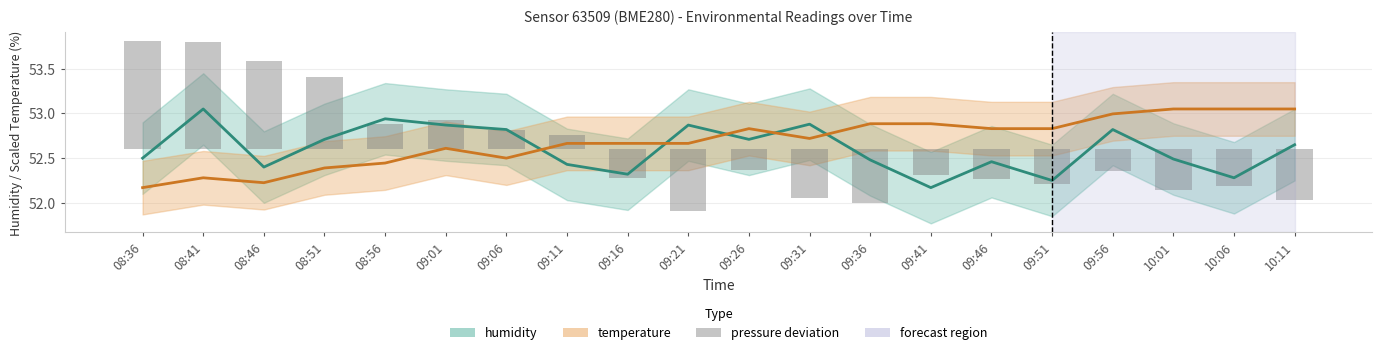

Reading left to right, extract all data points from this chart.

humidity: 52.5	53.0	52.4	52.7	52.9	52.9	52.8	52.4	52.3	52.9	52.7	52.9	52.5	52.2	52.5	52.2	52.8	52.5	52.3	52.6
temperature: 52.2	52.3	52.2	52.4	52.4	52.6	52.5	52.7	52.7	52.7	52.8	52.7	52.9	52.9	52.8	52.8	53.0	53.0	53.0	53.0
pressure deviation: 1.2	1.2	1.0	0.8	0.3	0.3	0.2	0.2	-0.3	-0.7	-0.2	-0.5	-0.6	-0.3	-0.3	-0.4	-0.2	-0.5	-0.4	-0.6